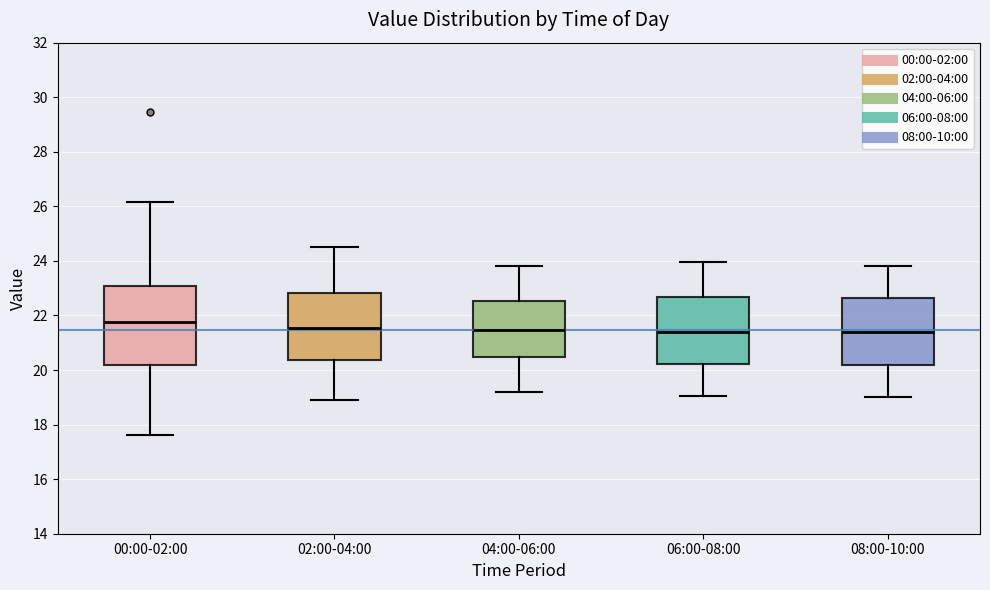

Where is the lower edge of the box for 08:00-10:00 on the y-axis? The values are not printed on the chart, so give them approximately, as read against the axis.

20.2